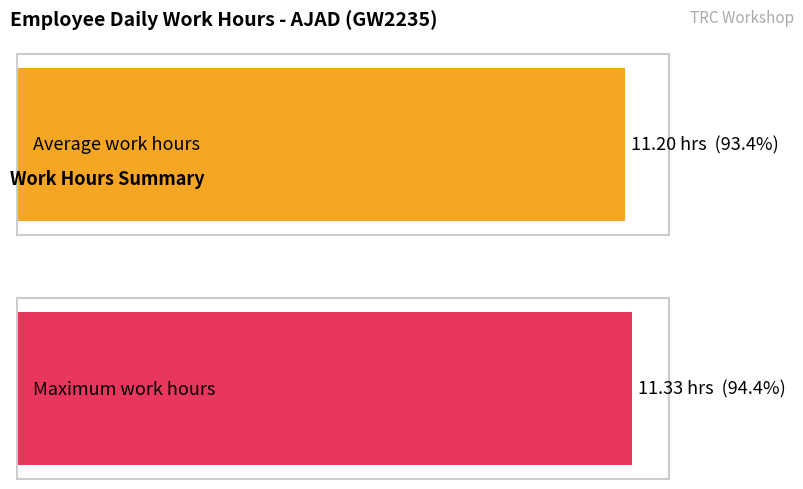

Does the chart contain stacked bars?

No